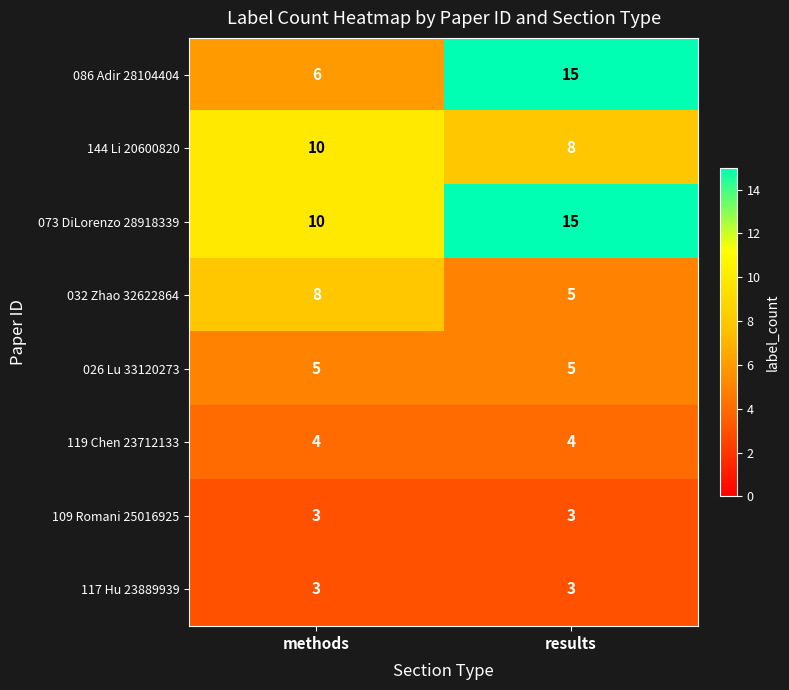

How many categories are shown in the chart?

2